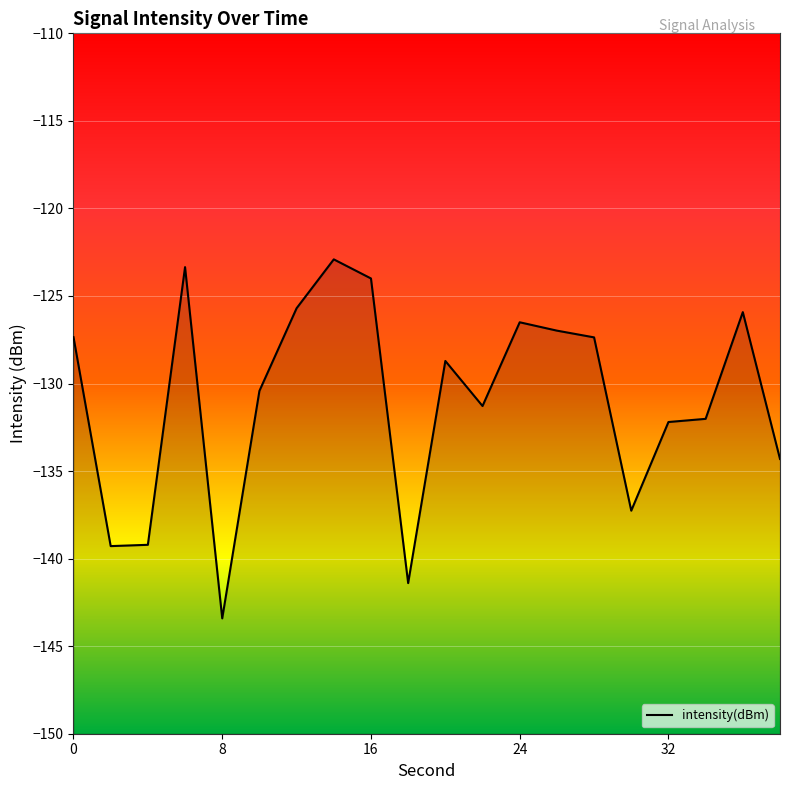

Is it true that the value at 14 is -44.2?

False